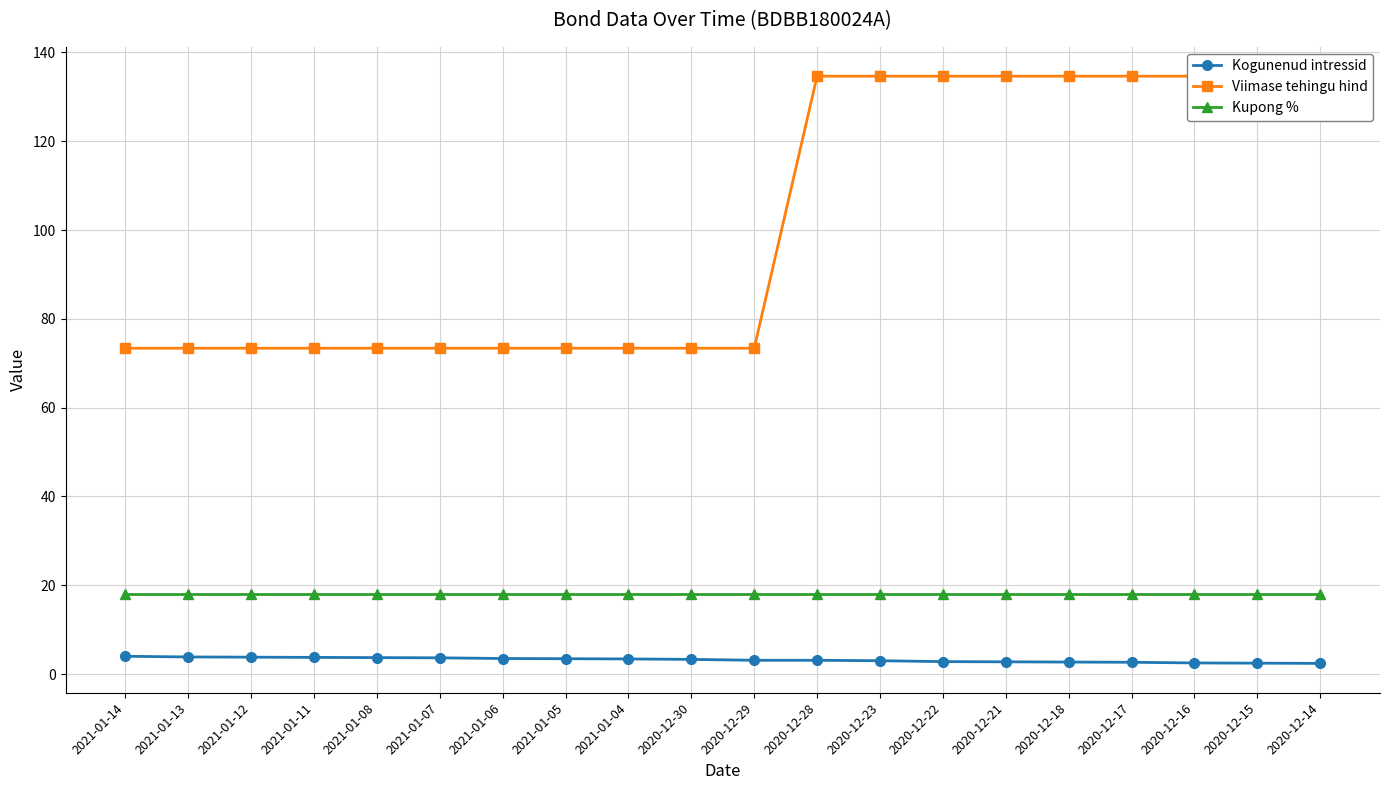

How many lines are shown in the chart?

3